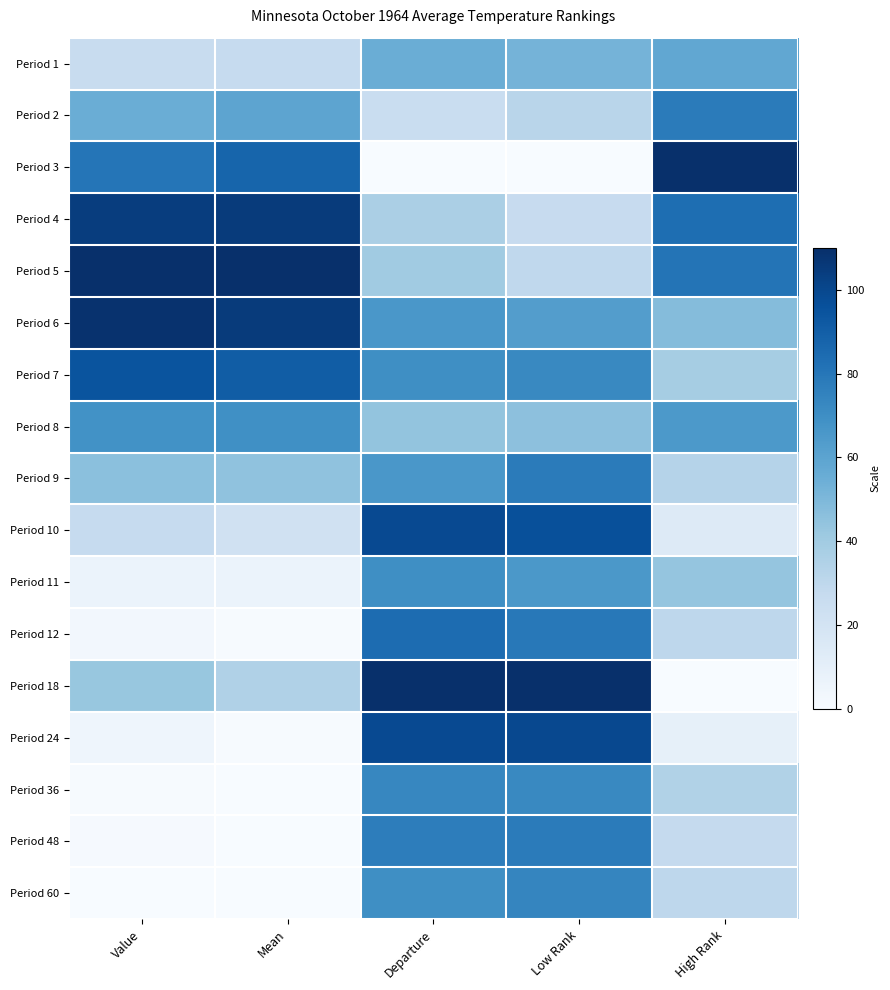

Reading right to left, list all the values displayed in this chart.

Period 1: High Rank=58.3	Low Rank=52.3	Departure=55.0	Mean=27.4	Value=26.2
Period 2: High Rank=78.2	Low Rank=32.2	Departure=25.7	Mean=59.7	Value=55.3
Period 3: High Rank=110.0	Low Rank=0.0	Departure=0.0	Mean=87.6	Value=80.4
Period 4: High Rank=83.5	Low Rank=26.8	Departure=36.7	Mean=105.1	Value=104.3
Period 5: High Rank=80.8	Low Rank=29.5	Departure=40.3	Mean=110.0	Value=110.0
Period 6: High Rank=47.7	Low Rank=63.0	Departure=66.0	Mean=105.1	Value=108.9
Period 7: High Rank=38.4	Low Rank=72.4	Departure=69.7	Mean=90.8	Value=94.6
Period 8: High Rank=64.9	Low Rank=45.6	Departure=44.0	Mean=69.5	Value=68.4
Period 9: High Rank=33.1	Low Rank=77.8	Departure=66.0	Mean=44.9	Value=46.2
Period 10: High Rank=14.6	Low Rank=96.6	Departure=99.0	Mean=21.9	Value=27.4
Period 11: High Rank=43.7	Low Rank=65.7	Departure=69.7	Mean=6.6	Value=6.8
Period 12: High Rank=30.5	Low Rank=79.1	Departure=84.3	Mean=0.5	Value=2.8
Period 18: High Rank=0.0	Low Rank=110.0	Departure=110.0	Mean=35.0	Value=42.7
Period 24: High Rank=9.3	Low Rank=99.3	Departure=99.0	Mean=0.5	Value=5.1
Period 36: High Rank=34.5	Low Rank=72.4	Departure=73.3	Mean=0.0	Value=0.6
Period 48: High Rank=27.8	Low Rank=77.8	Departure=77.0	Mean=0.0	Value=1.1
Period 60: High Rank=30.5	Low Rank=73.8	Departure=69.7	Mean=0.0	Value=0.0